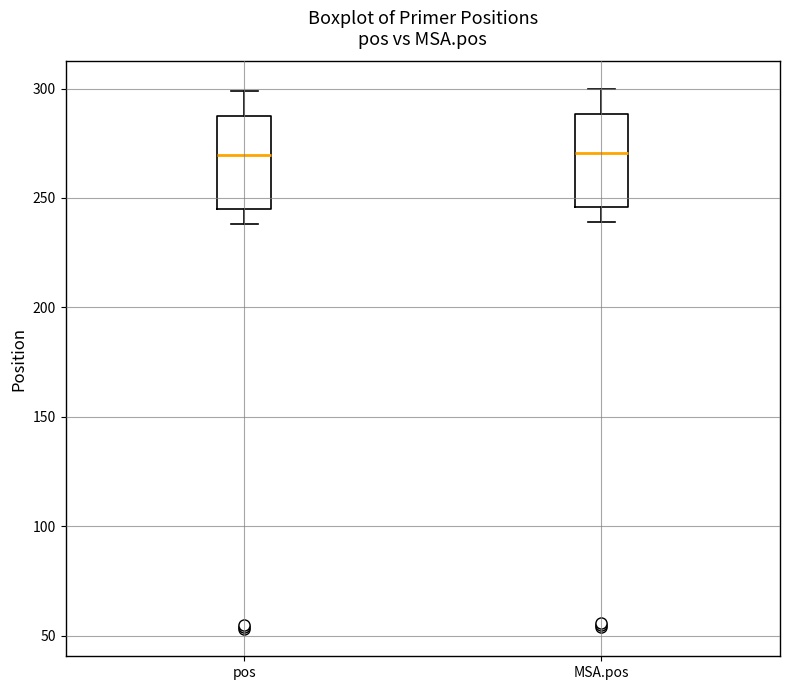

Reading left to right, transcribe this box plot: for each box, give where its median line is, the range the box spans, and where its two whiskers end, as read against the y-axis. The values are not printed on the chart, so give them approximately, as read against the axis.

pos: median 270, box 245 to 285, whiskers 240 to 300
MSA.pos: median 270, box 245 to 290, whiskers 240 to 300